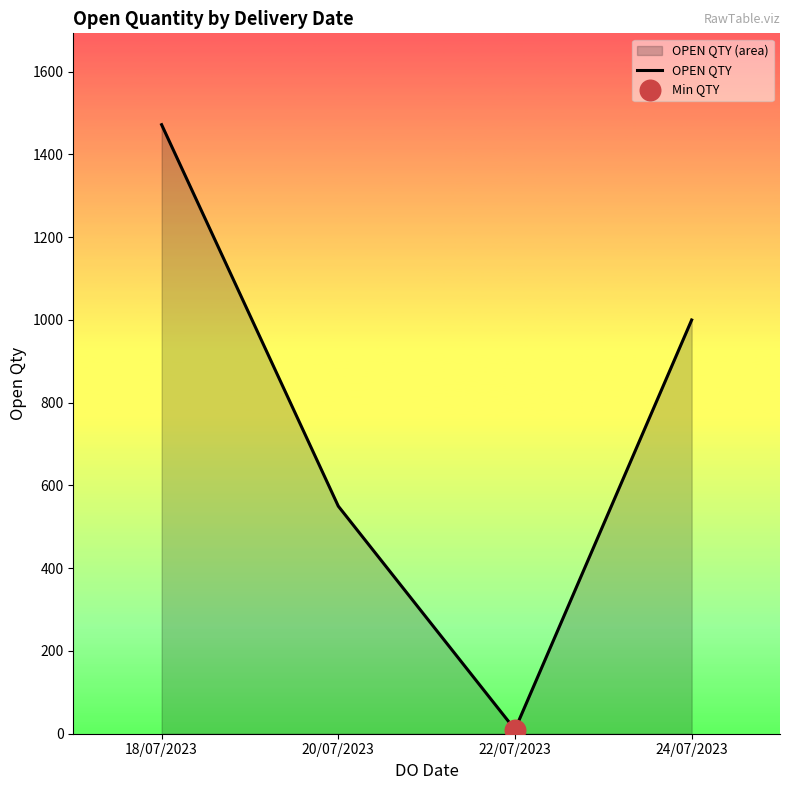

What is the change in value from 18/07/2023 to 22/07/2023?

-1462